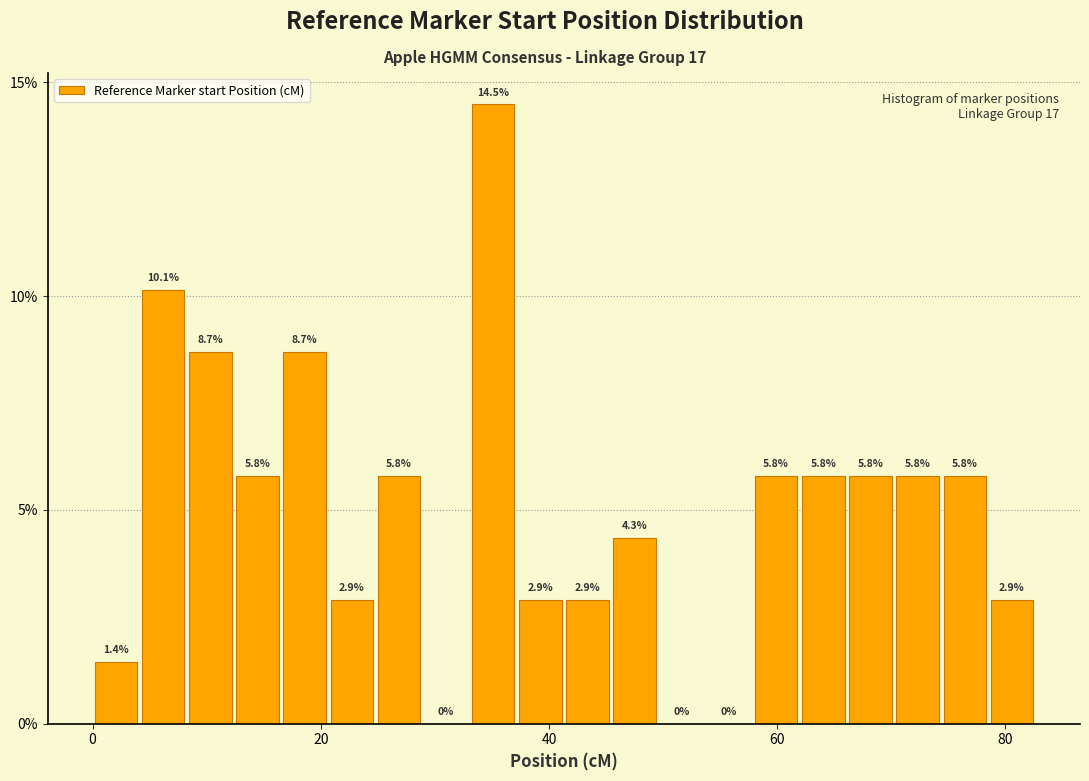

Read against the x-axis, roughly where is the centre of the tallest bar?

36